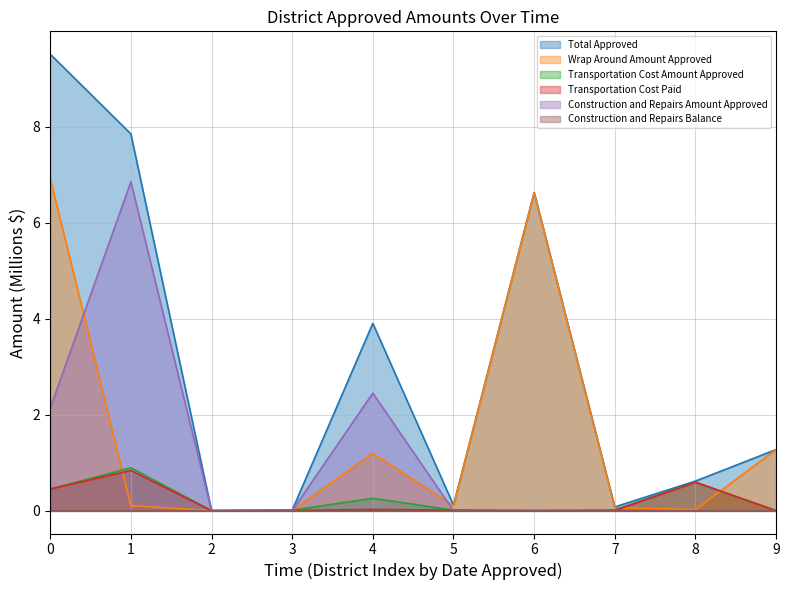

Is it true that Transportation Cost Amount Approved equals 0.5 at 0?

True